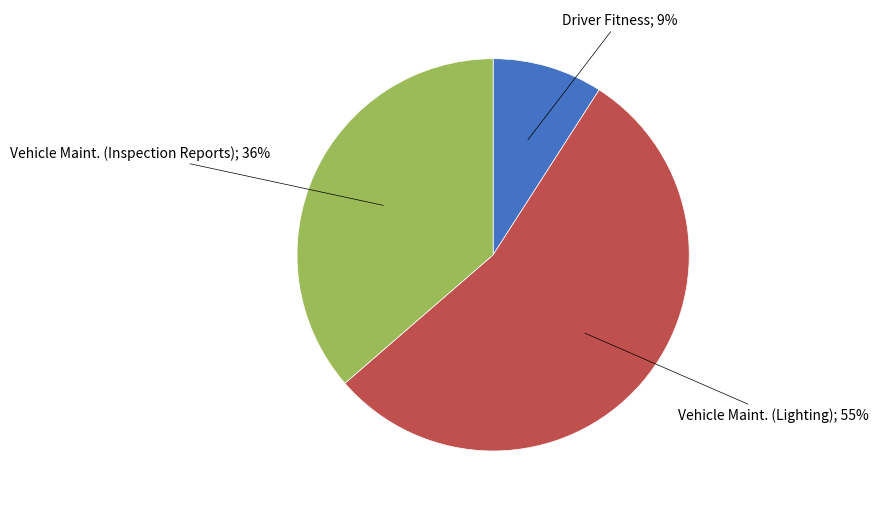

Is there any slice that represents more than half of the pie?

Yes